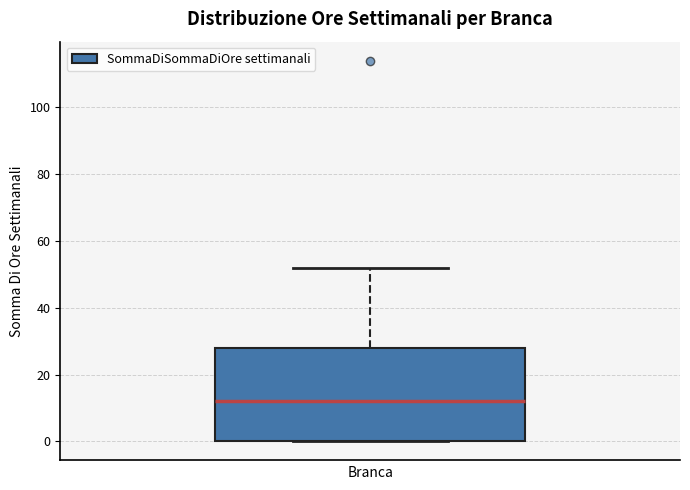

Read this box plot against the y-axis: the position of the median line, the range covered by the box, and the ends of both whiskers. The values are not printed on the chart, so give them approximately, as read against the axis.

median 12, box 0 to 28, whiskers 0 to 52